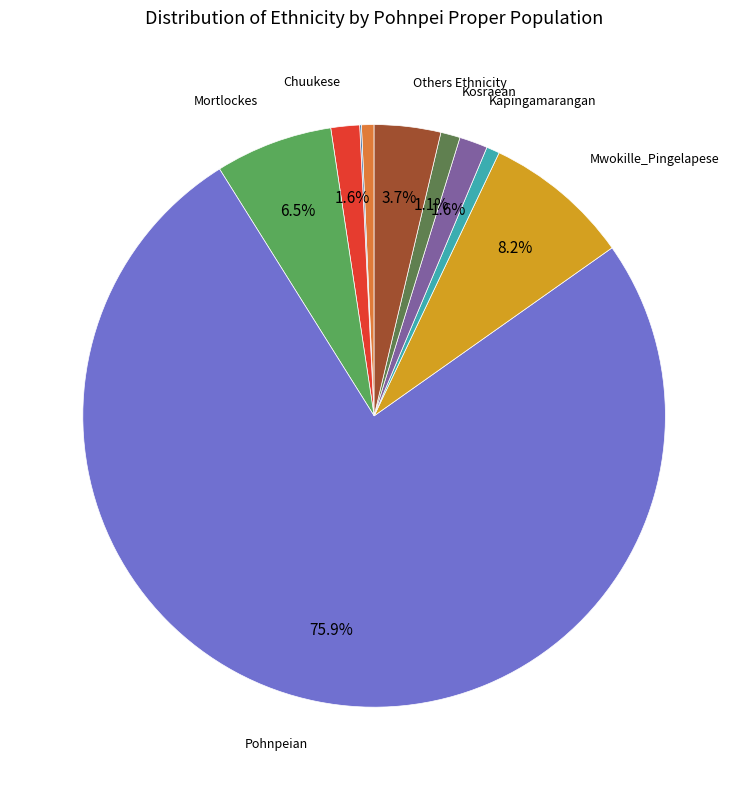

To the nearest percent, what is the difference between the largest and smallest slice percentages?

76%